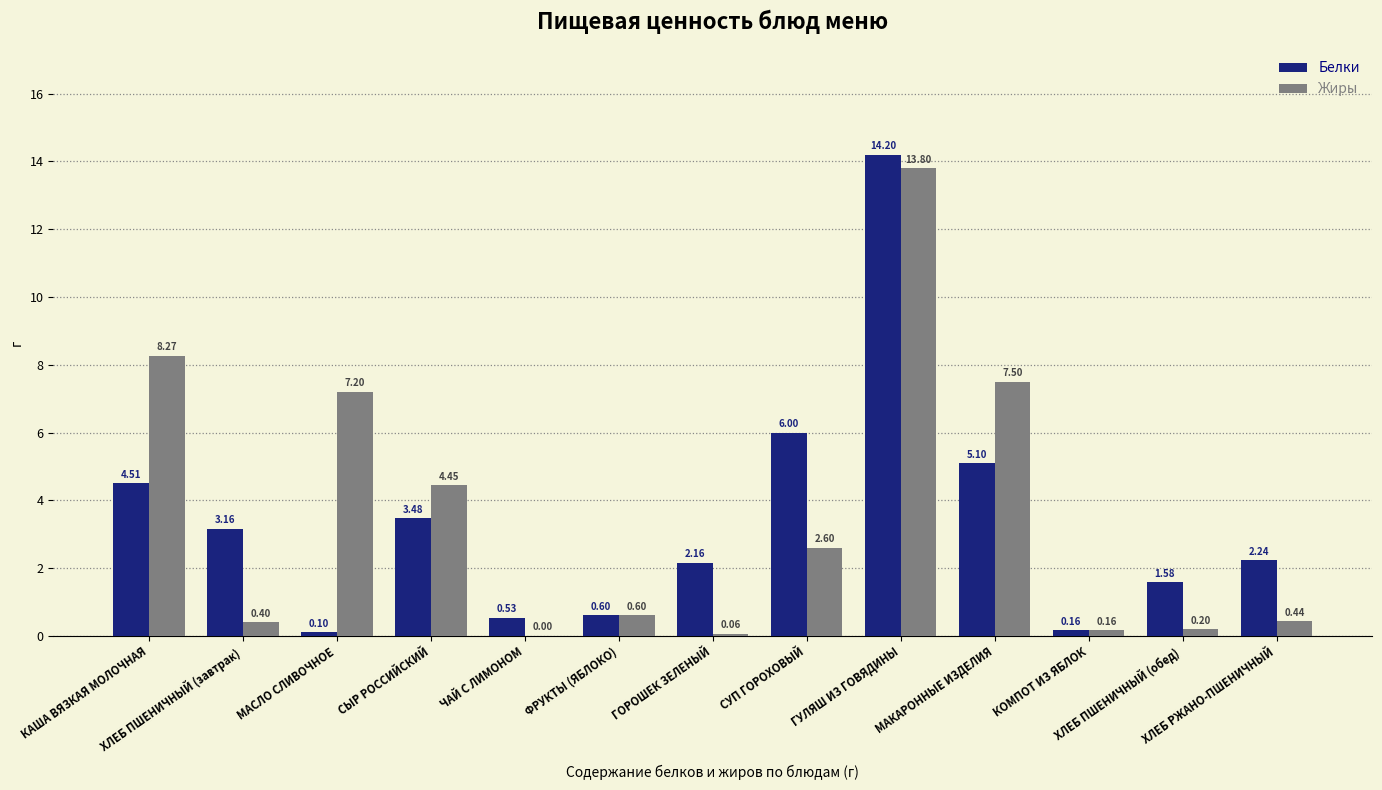

What is the sum of all Жиры values?

45.7